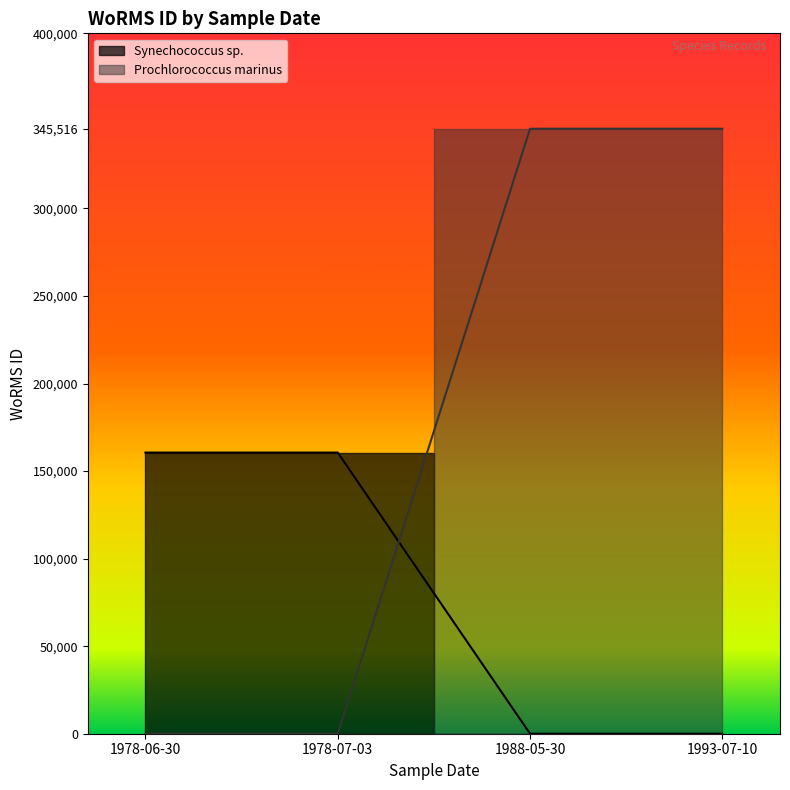

At how many categories does at least one series exceed 269004?

2